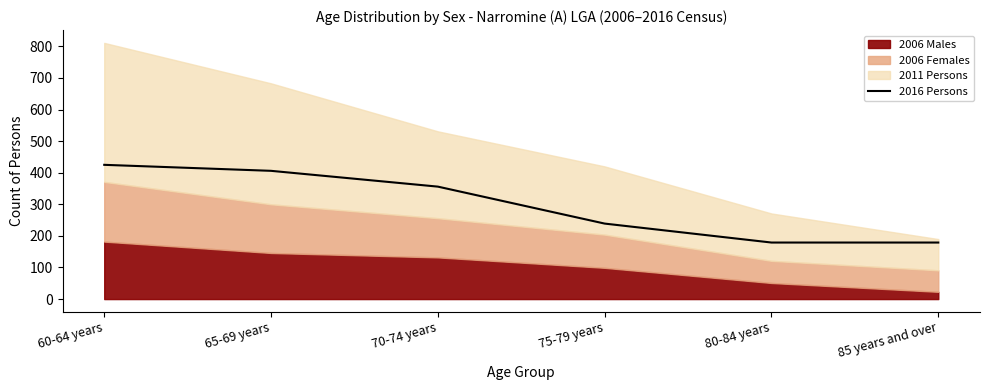

What is the difference between the second highest and minimum values?

227